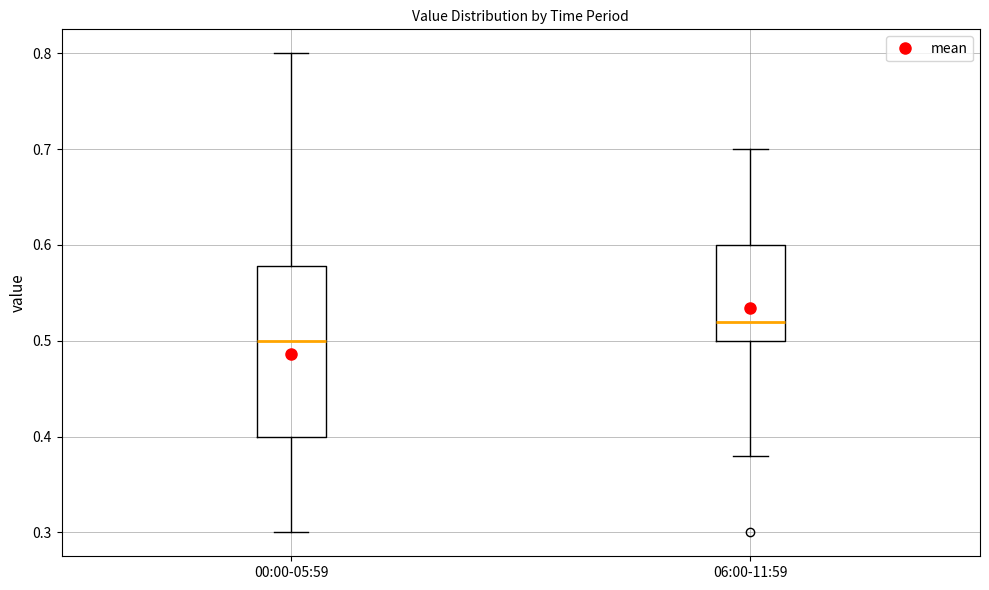

Which box has the lowest median line?

00:00-05:59